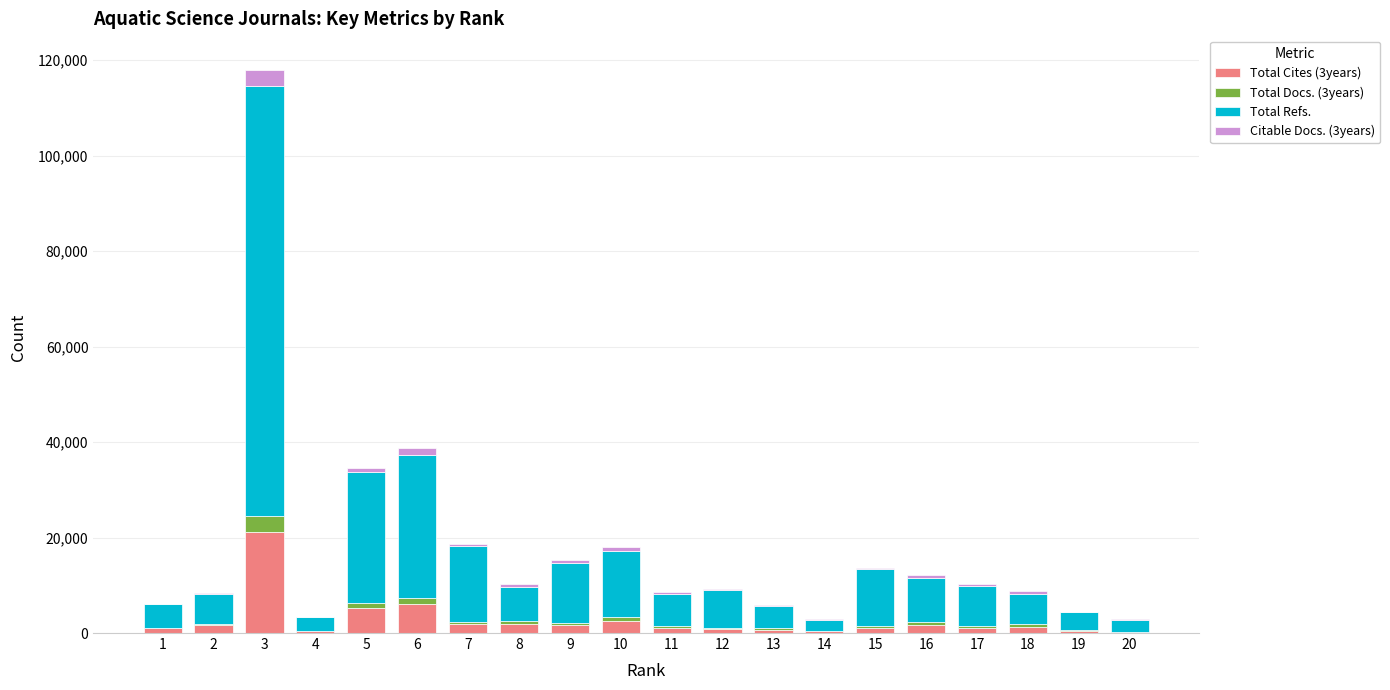

At which category is the sum across all series the highest?

3